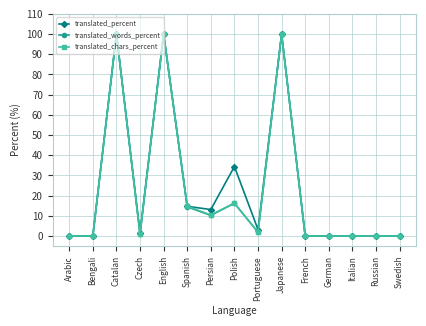

Where is translated_percent nearest to the value 50?

Polish